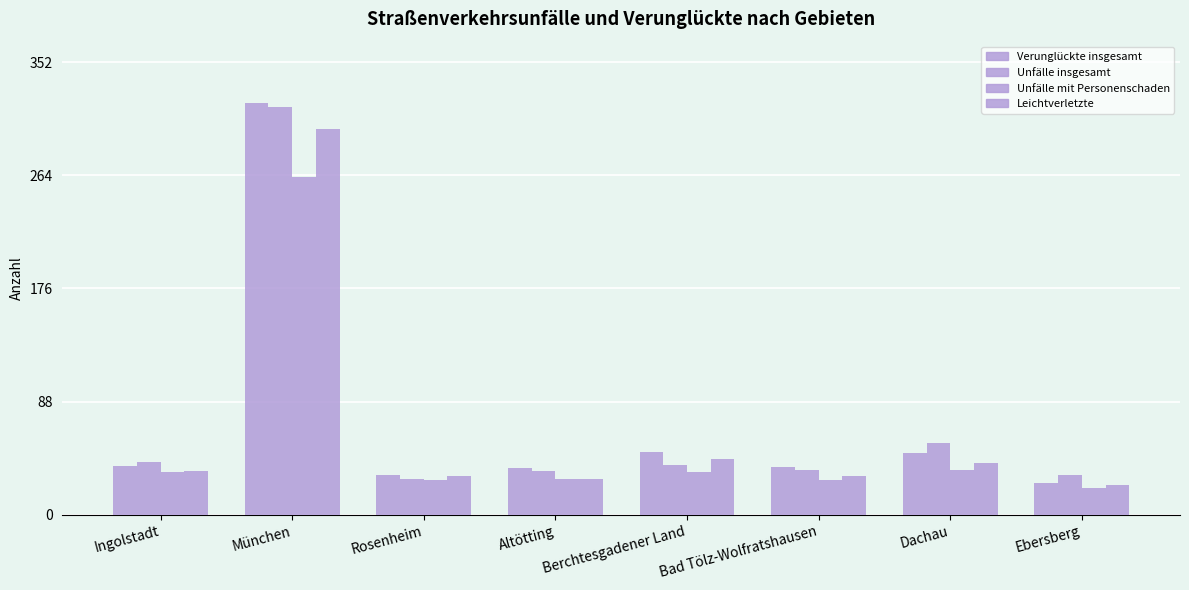

How many data points in Unfälle mit Personenschaden are less than 33?

4